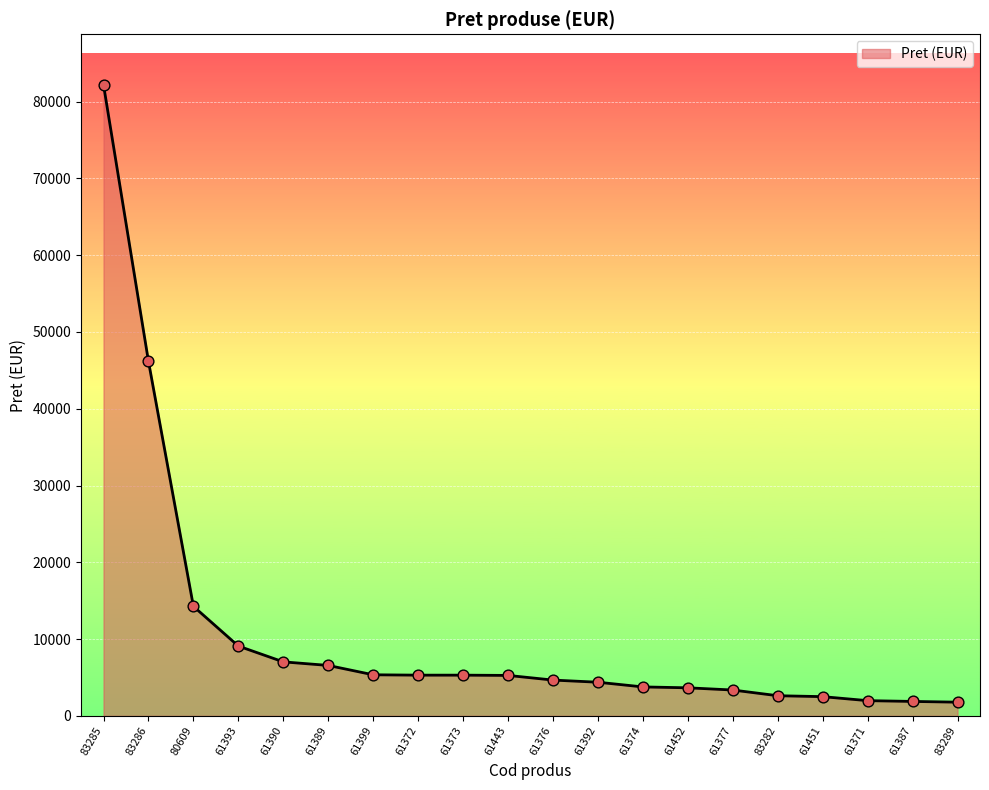

Approximately how many times larger is the value at 61387 compared to 83289?

1.1